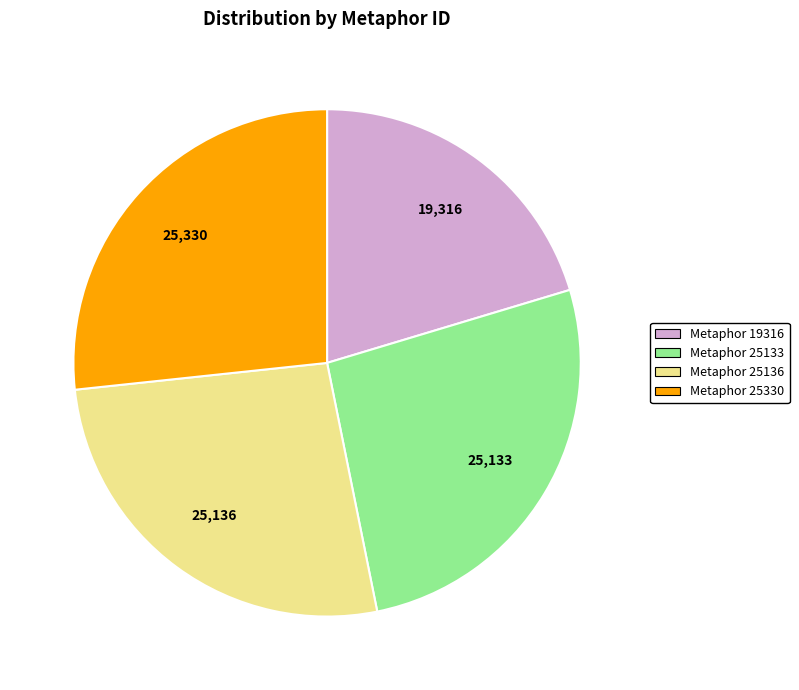

Does any single category account for the majority?

No